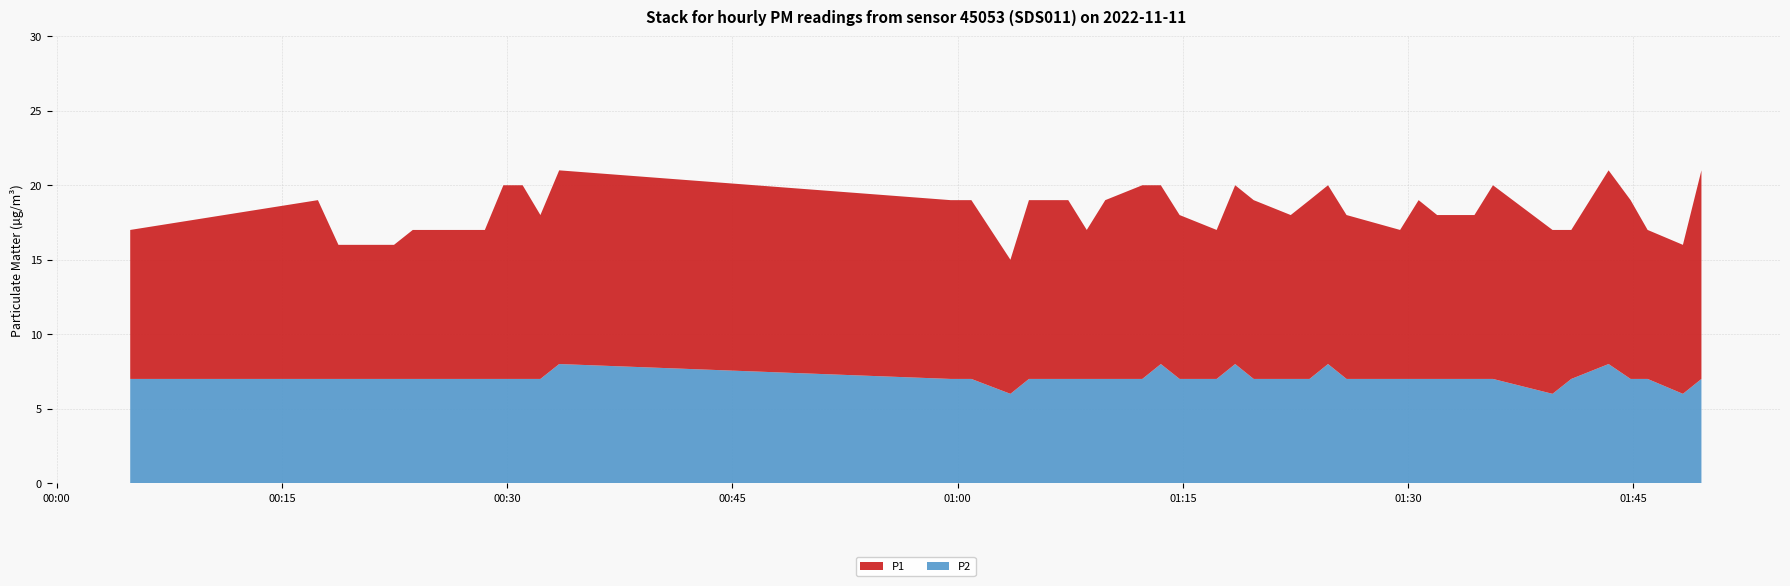

Reading left to right, extract all data points from this chart.

P1: 0=10	1=12	2=9	3=9	4=10	5=10	6=10	7=13	8=13	9=11	10=13	11=12	12=12	13=9	14=12	15=12	16=10	17=12	18=13	19=12	20=11	21=10	22=12	23=12	24=11	25=12	26=12	27=11	28=10	29=12	30=11	31=11	32=13	33=11	34=10	35=13	36=12	37=10	38=10	39=14
P2: 0=7	1=7	2=7	3=7	4=7	5=7	6=7	7=7	8=7	9=7	10=8	11=7	12=7	13=6	14=7	15=7	16=7	17=7	18=7	19=8	20=7	21=7	22=8	23=7	24=7	25=7	26=8	27=7	28=7	29=7	30=7	31=7	32=7	33=6	34=7	35=8	36=7	37=7	38=6	39=7